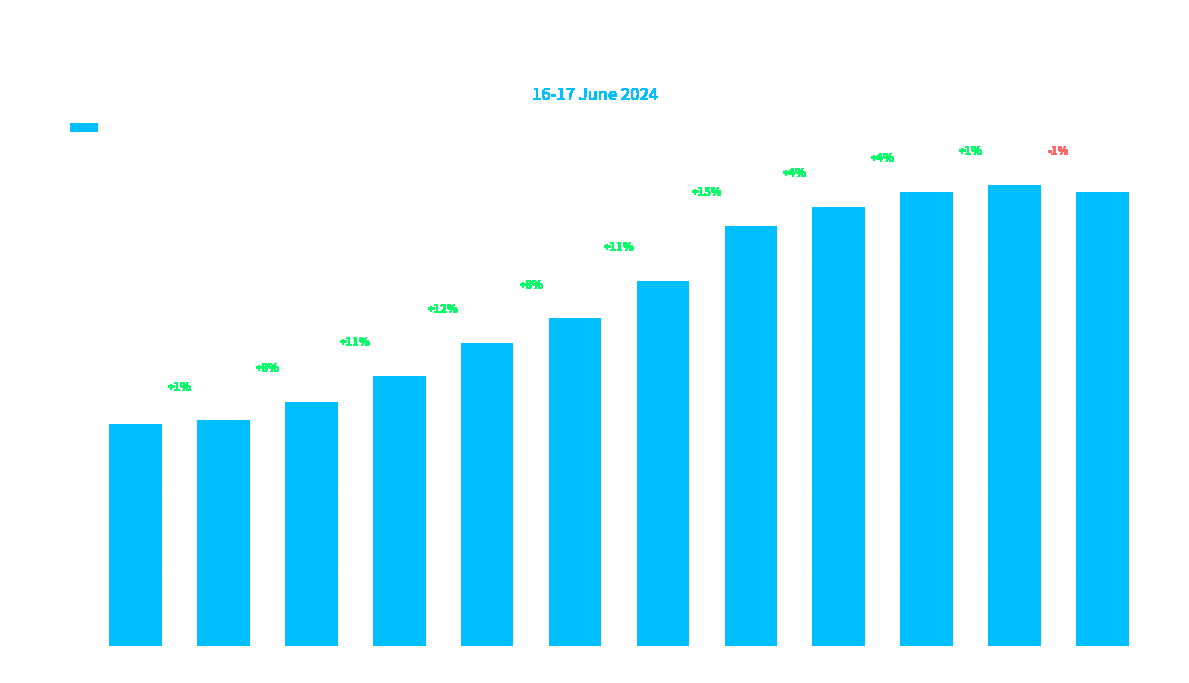

What is the maximum value shown in the chart?

29.8